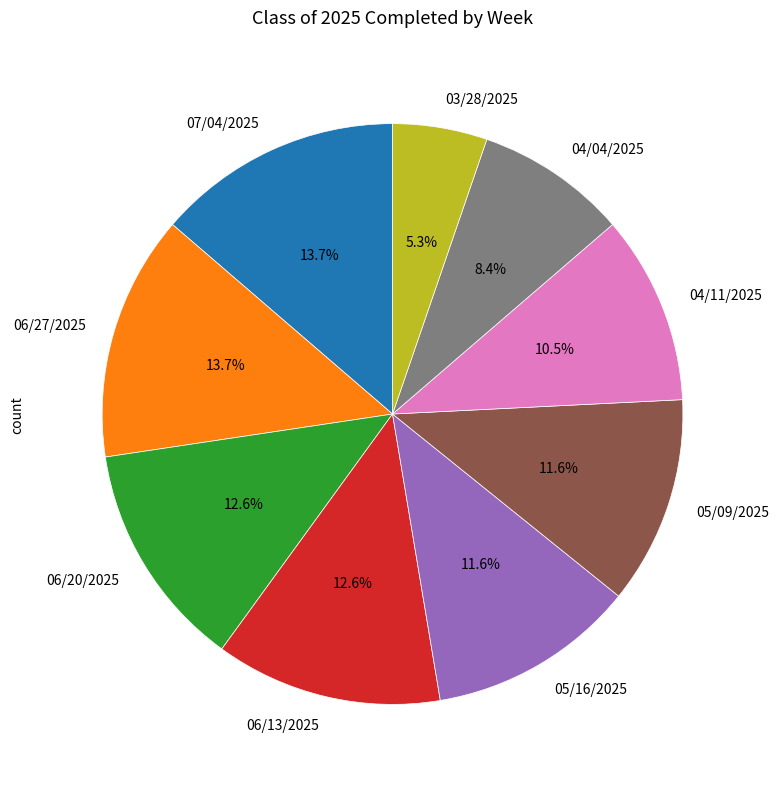

To the nearest percent, what is the combined percentage of 07/04/2025 and 06/13/2025?

26%